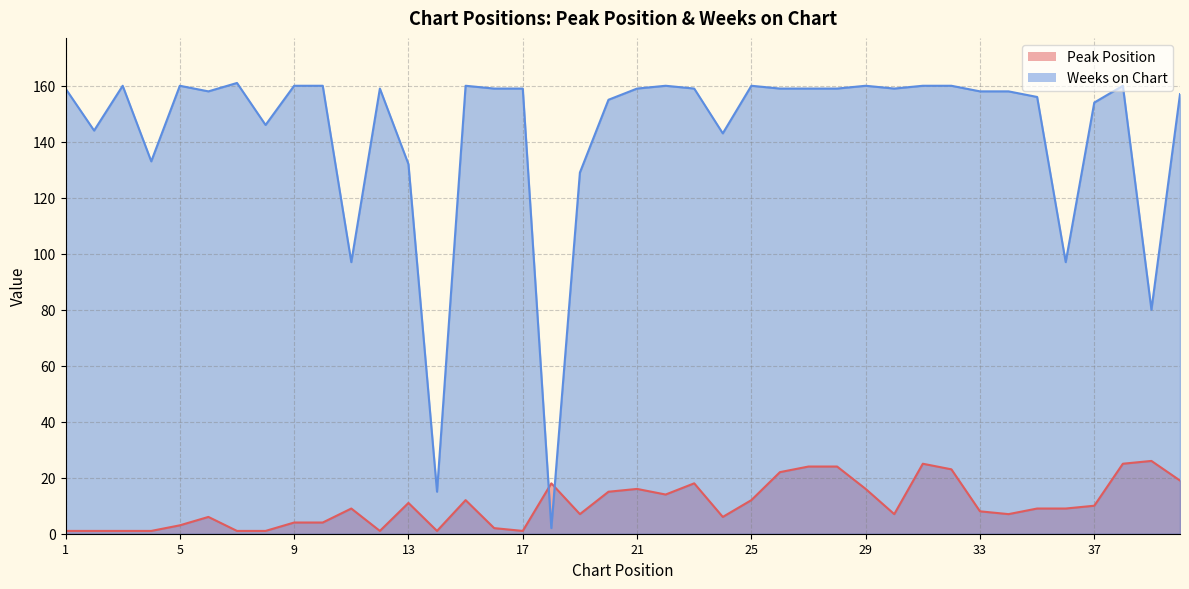

Rank the series by their maximum value, from lowest to highest.

Peak Position, Weeks on Chart